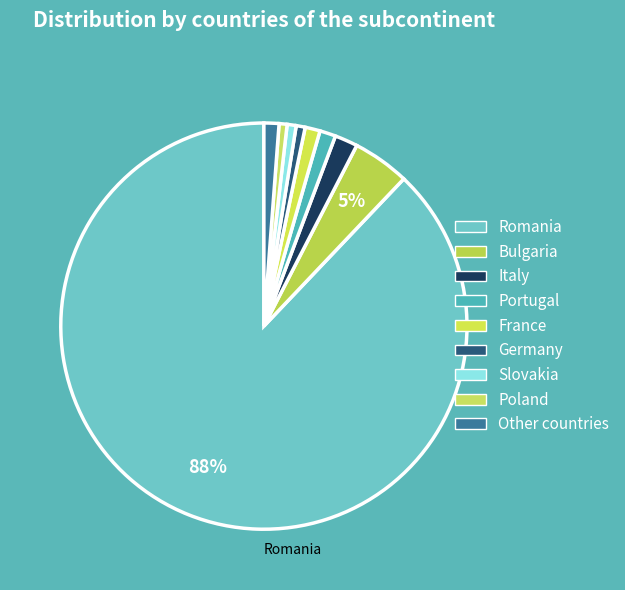

To the nearest percent, what is the average slice percentage?

10%